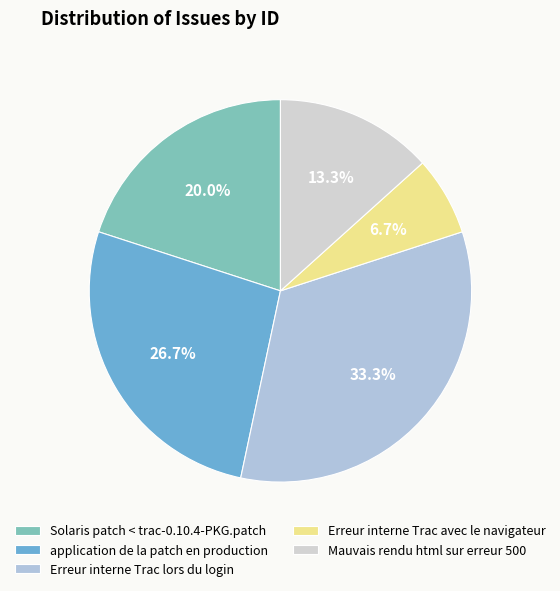

Rank the categories by value from lowest to highest.

Erreur interne Trac avec le navigateur, Mauvais rendu html sur erreur 500, Solaris patch < trac-0.10.4-PKG.patch, application de la patch en production, Erreur interne Trac lors du login